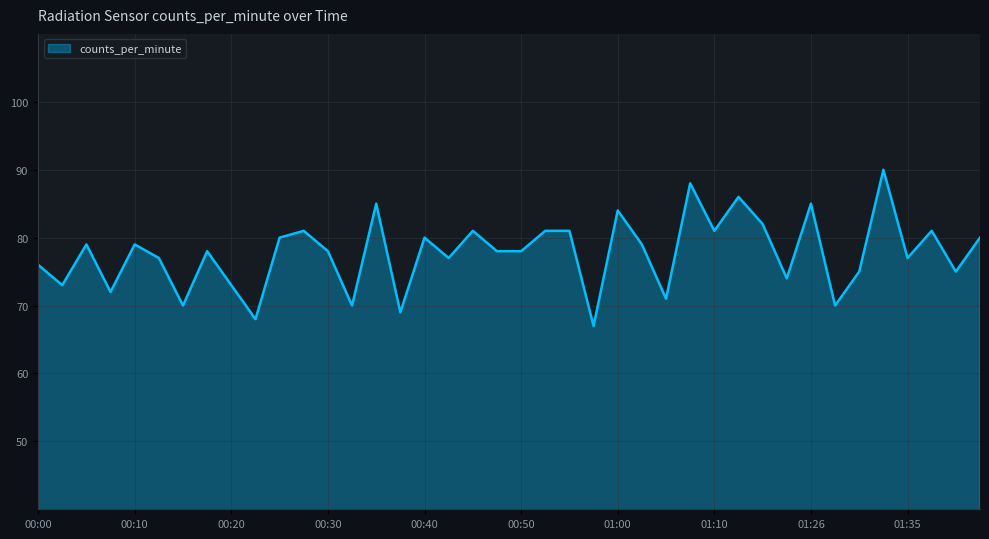

What is the difference between the maximum and minimum values?

23